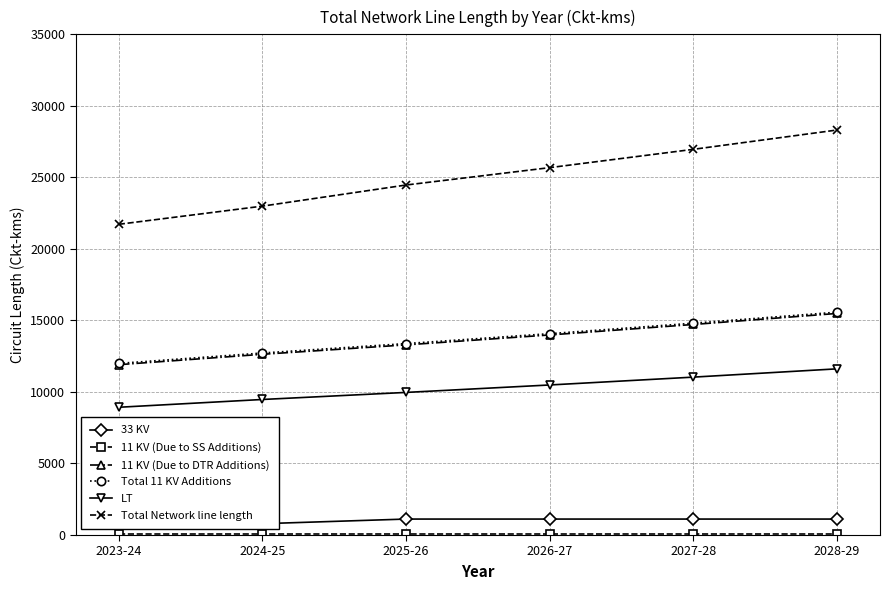

True or false: 11 KV (Due to DTR Additions) and LT cross at least once.

False